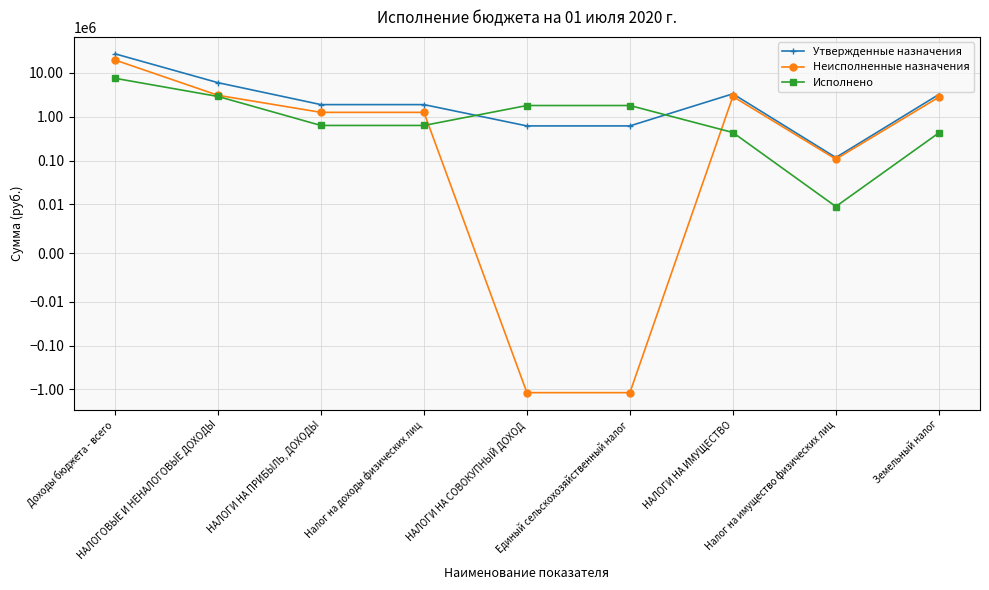

What is the difference between the second highest and minimum values in the Неисполненные назначения series?

4256862.7